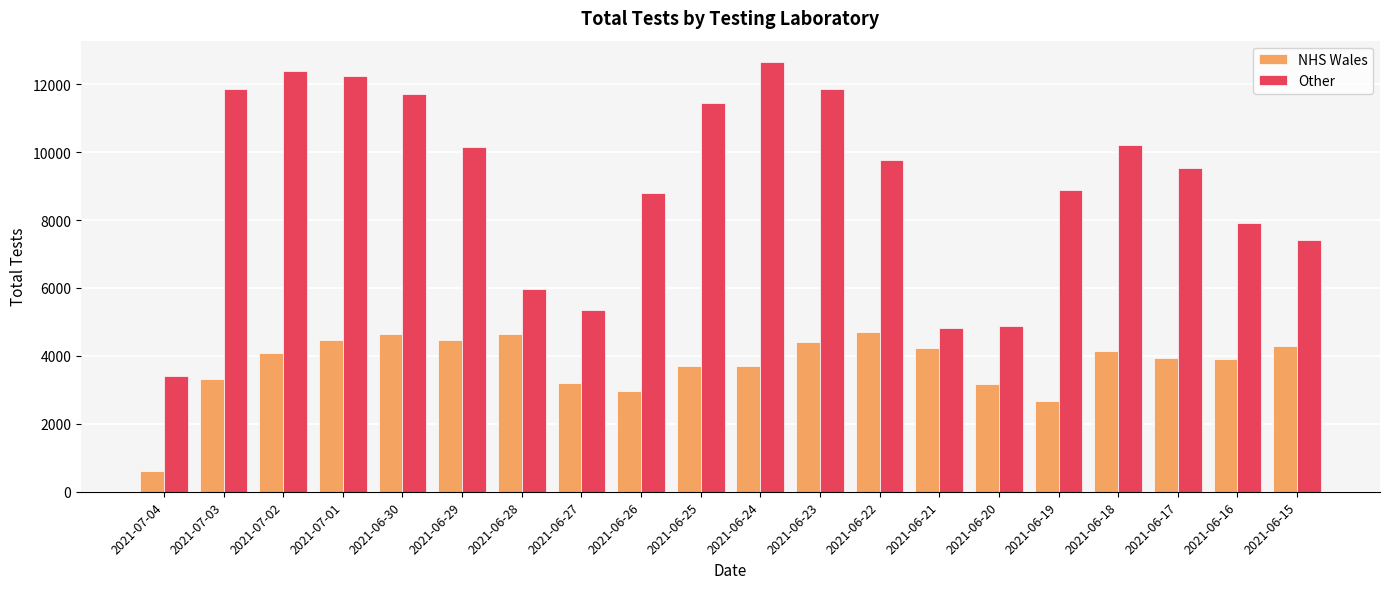

At 2021-06-27, list the series in order from smallest to largest.

NHS Wales, Other